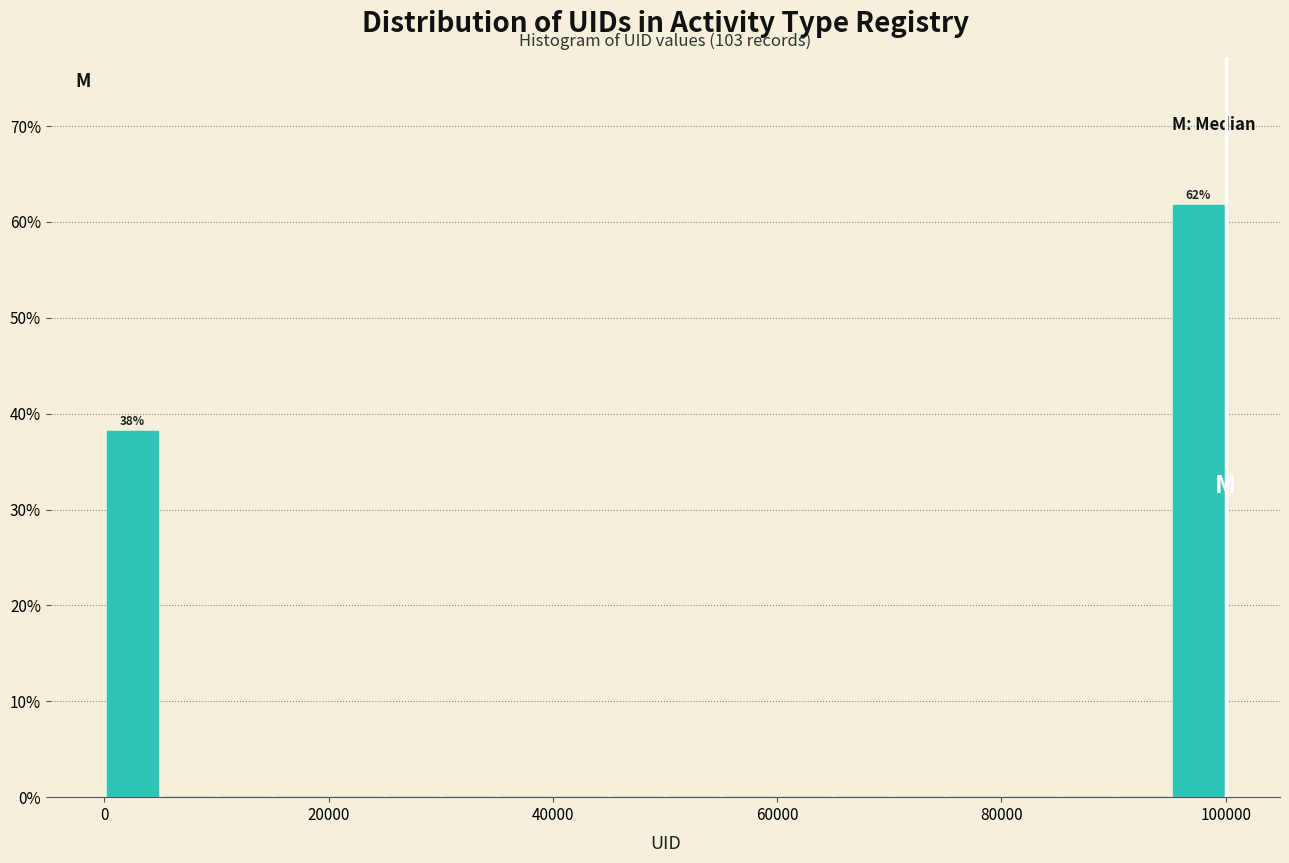

Read against the x-axis, roughly where is the centre of the tallest bar?

98000